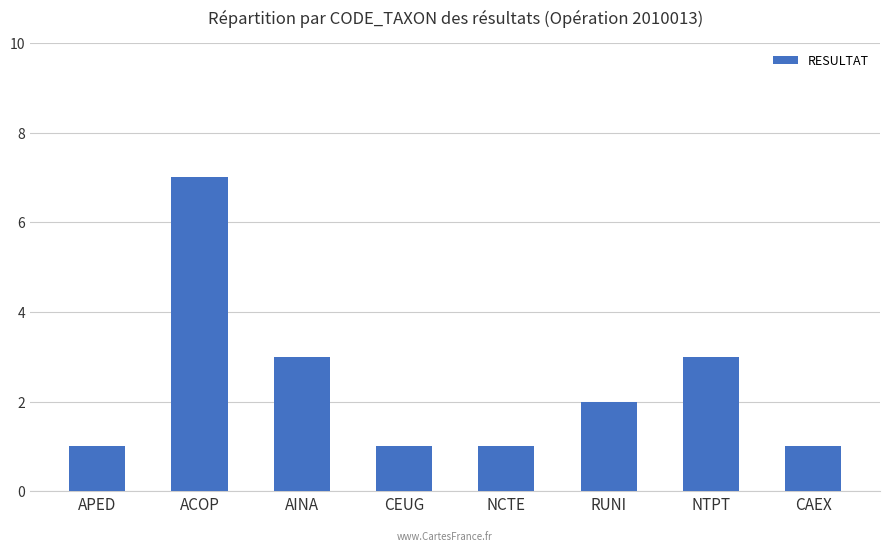

The value at CAEX is 0. True or false?

False